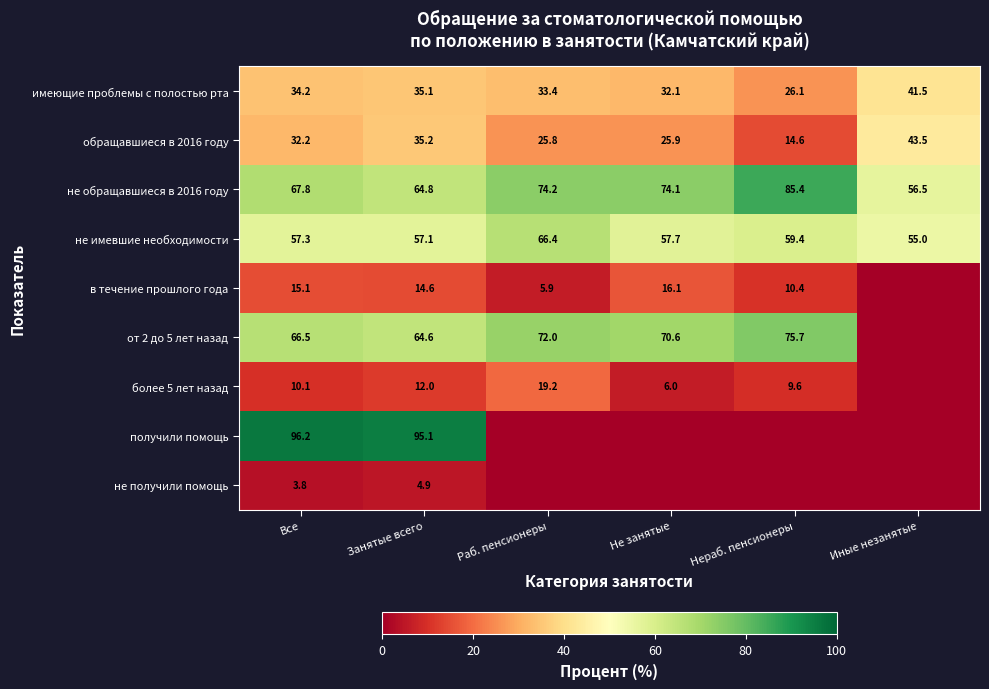

Which label corresponds to the largest value in the chart?

Все